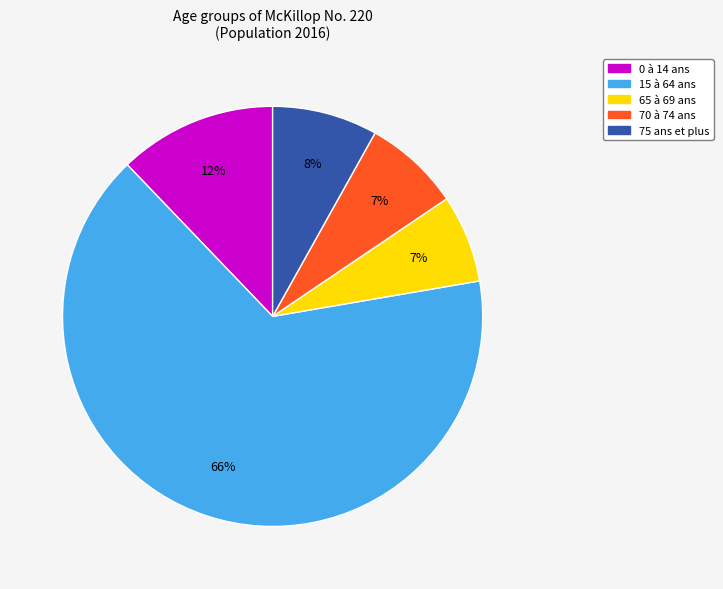

Is there any slice that represents more than half of the pie?

Yes